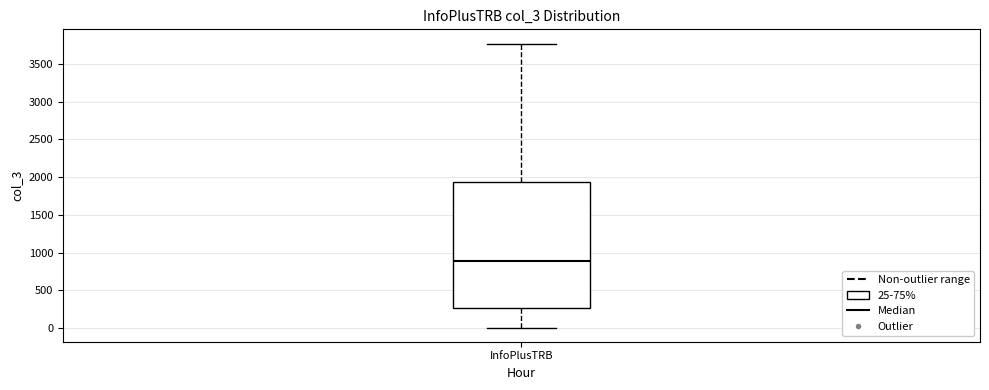

Read this box plot against the y-axis: the position of the median line, the range covered by the box, and the ends of both whiskers. The values are not printed on the chart, so give them approximately, as read against the axis.

median 900, box 250 to 1950, whiskers 0 to 3750